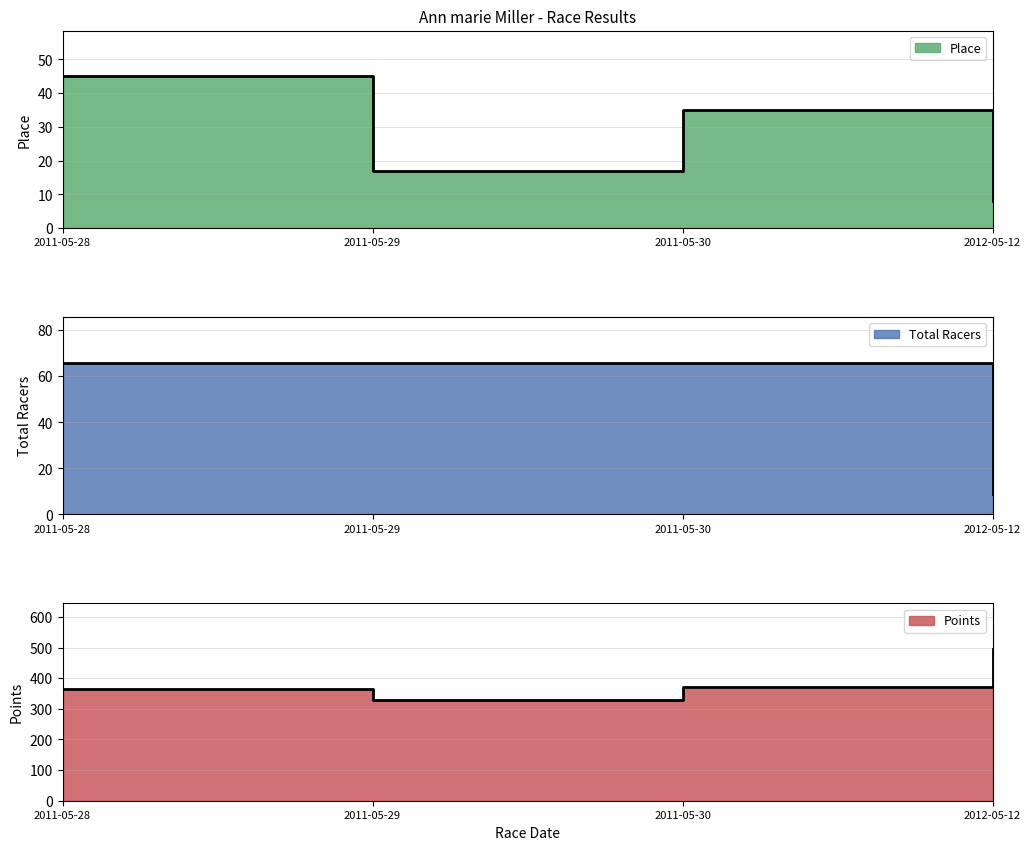

List the series in order of their peak value, lowest first.

Place, Total Racers, Points